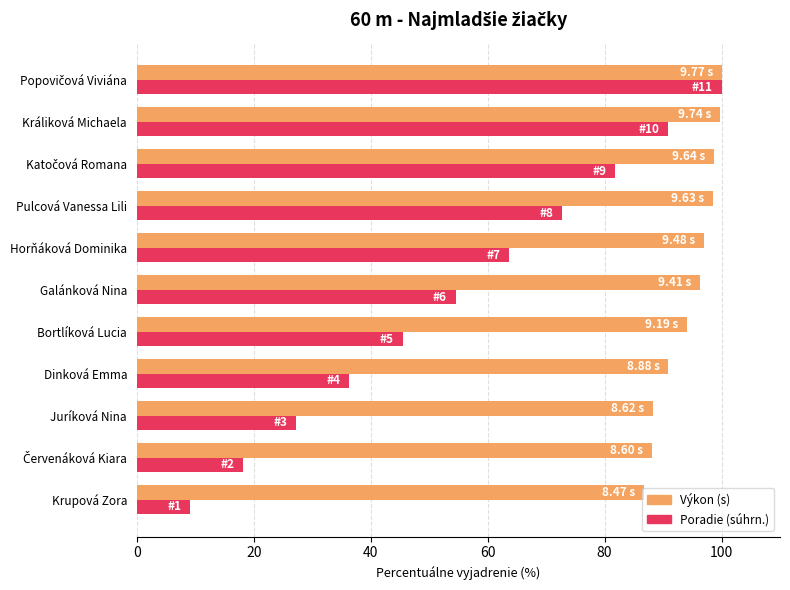

How many distinct data groups are displayed?

2